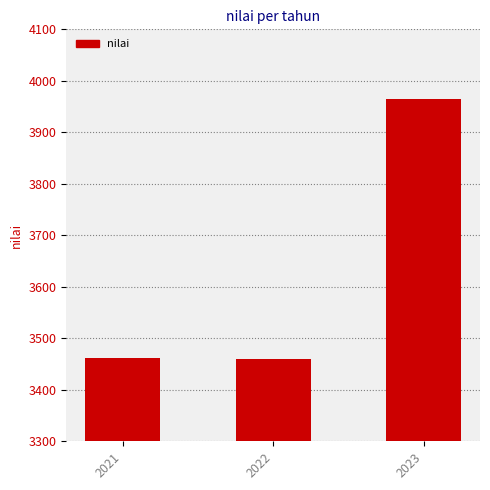

How many distinct data groups are displayed?

1